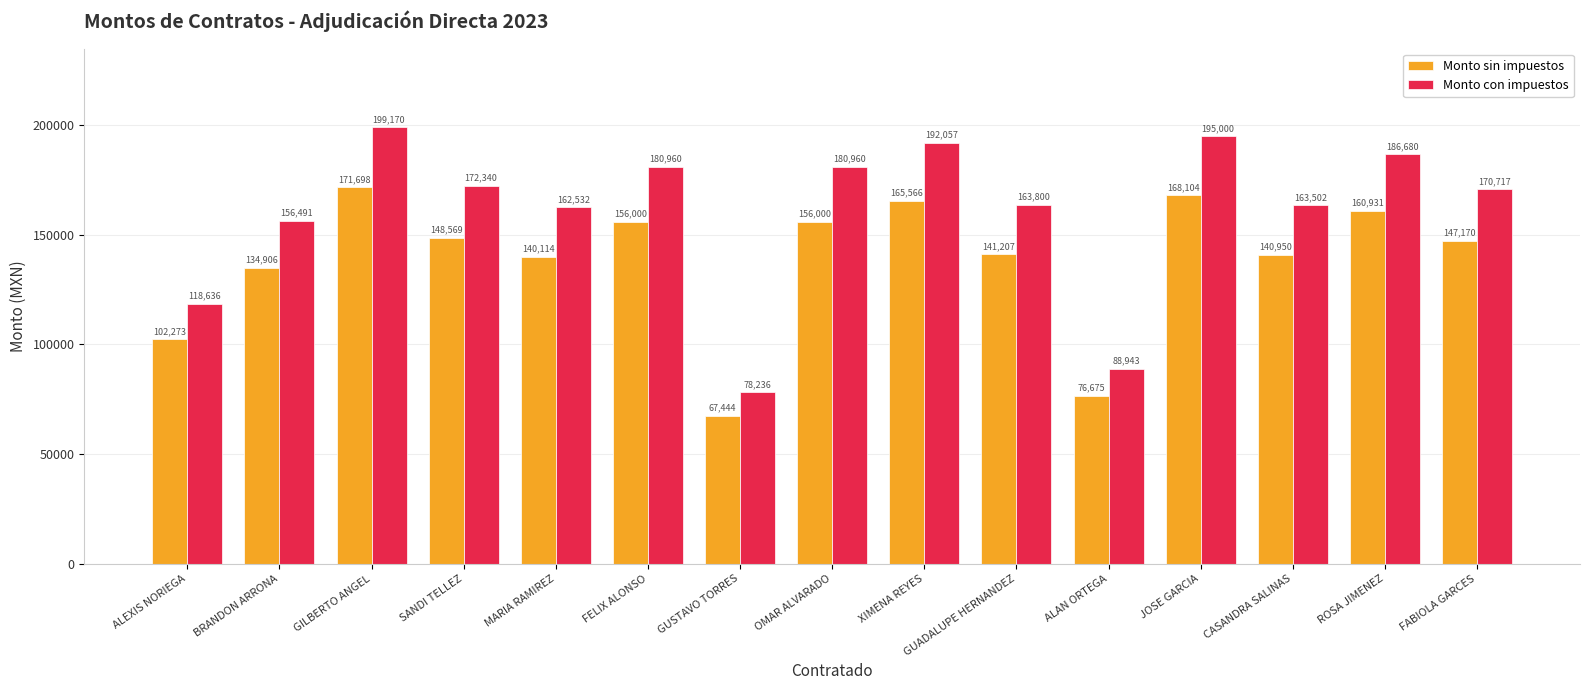

Is the value of Monto sin impuestos at FELIX ALONSO greater than the value of Monto con impuestos at BRANDON ARRONA?

No